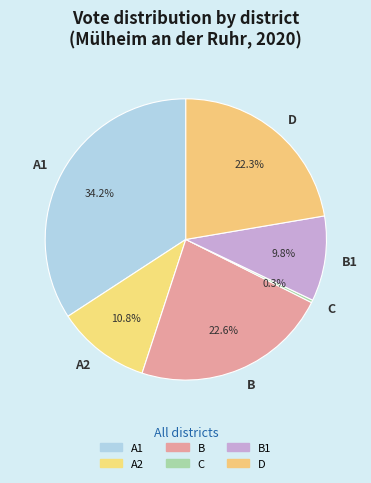

Which has a higher value, A2 or B1?

A2